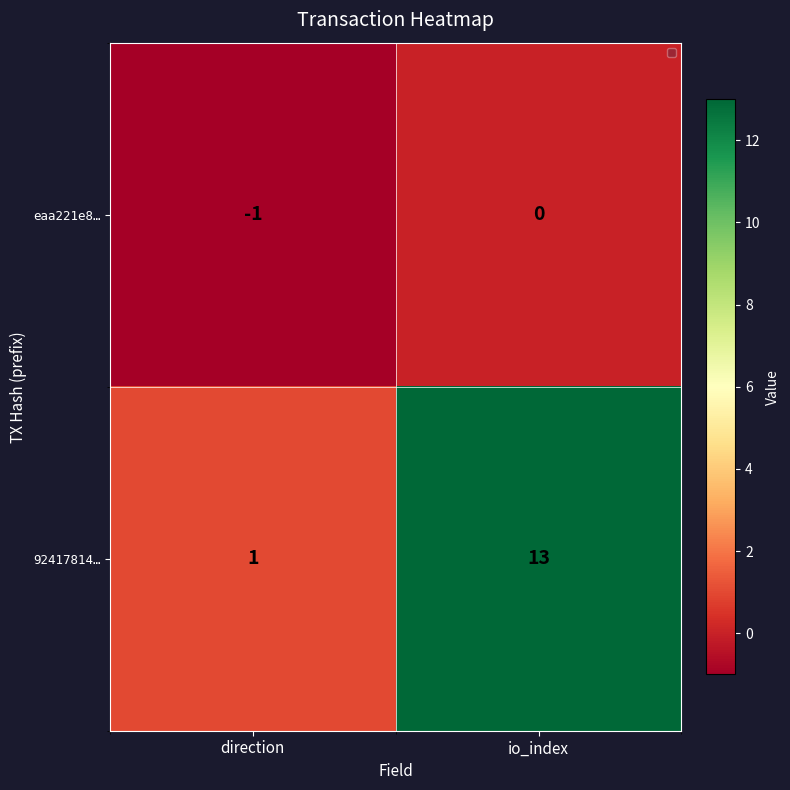

Where is eaa221e8… nearest to the value 0?

io_index